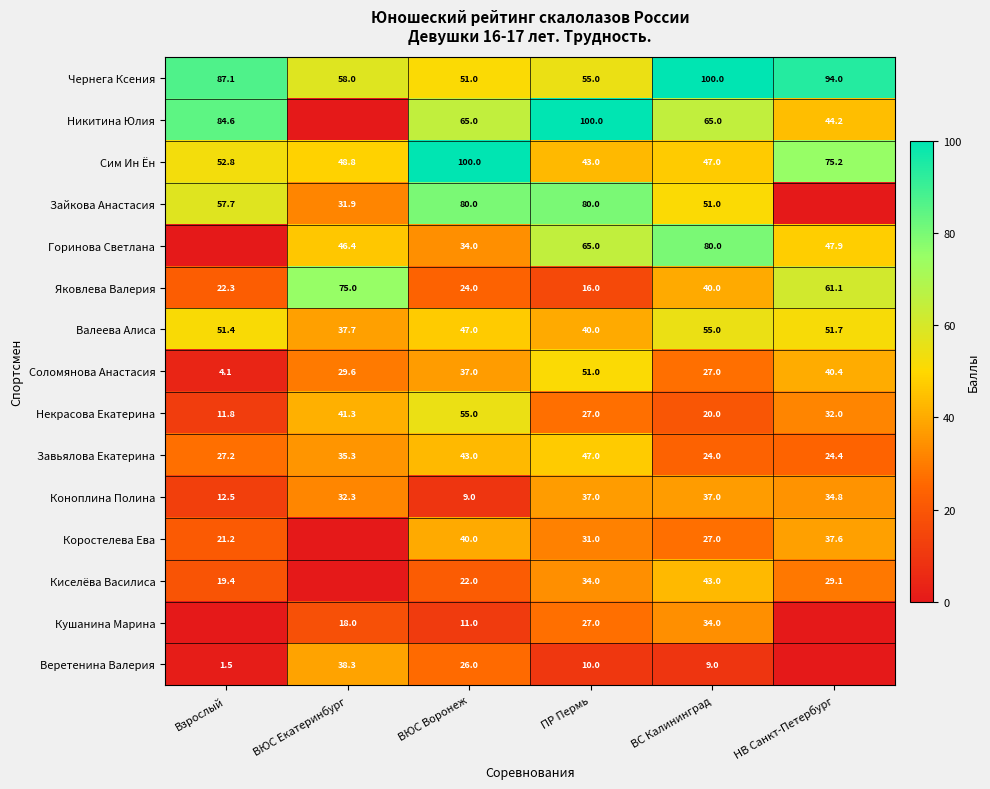

List the labels in order of Завьялова Екатерина value, smallest first.

ВС Калининград, НВ Санкт-Петербург, Взрослый, ВЮС Екатеринбург, ВЮС Воронеж, ПР Пермь